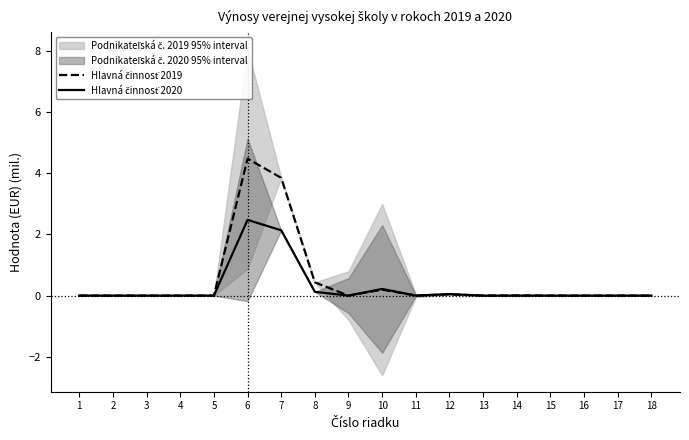

True or false: Hlavná činnosť 2019 and Hlavná činnosť 2020 intersect in this chart.

False